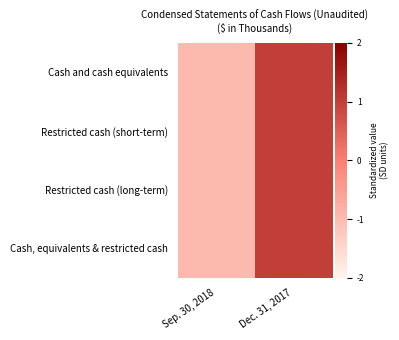

List the series in order of their peak value, lowest first.

Cash and cash equivalents, Restricted cash (short-term), Restricted cash (long-term), Cash, equivalents & restricted cash